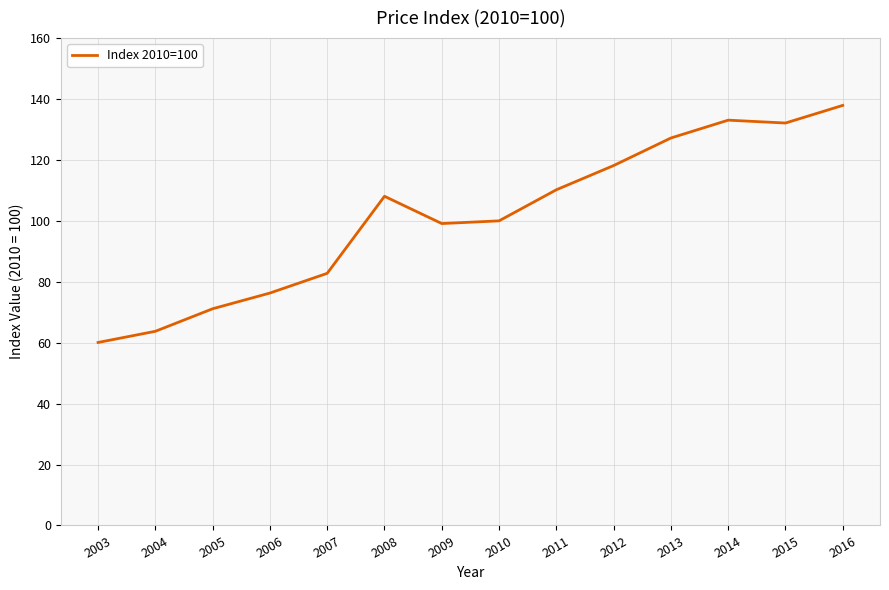

The chart shows a value of 76.3 at 2006. True or false?

True